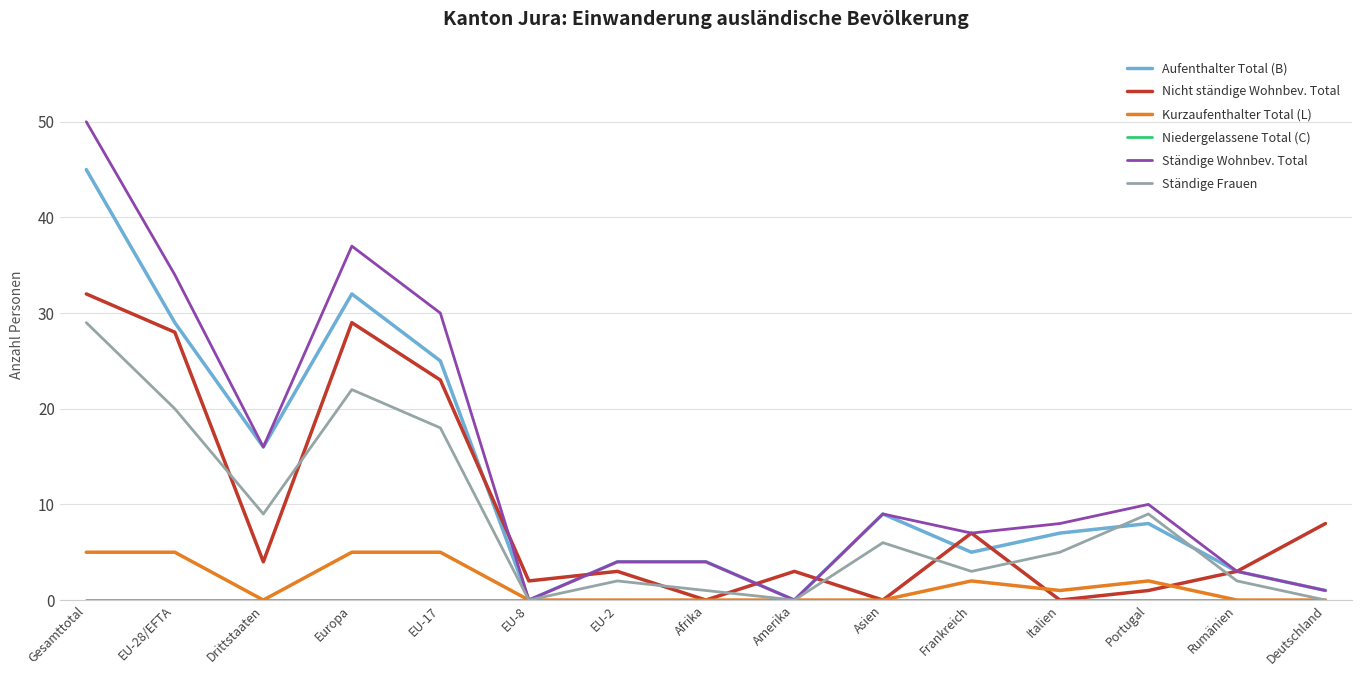

Where is the first local minimum for Nicht ständige Wohnbev. Total?

Drittstaaten